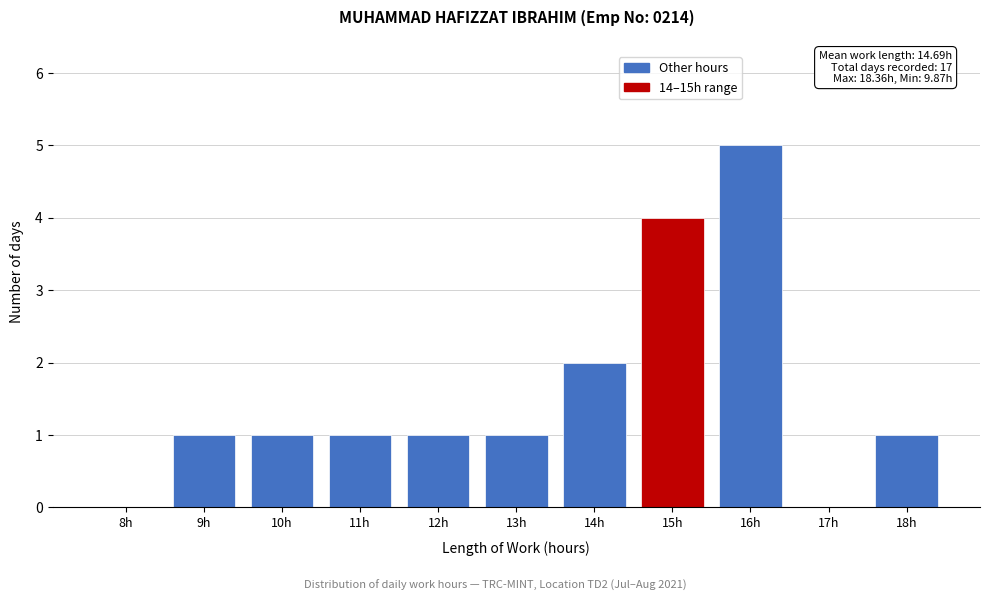

Reading left to right, what are all the values shown in this chart?

8h=0	9h=1	10h=1	11h=1	12h=1	13h=1	14h=2	15h=4	16h=5	17h=0	18h=1